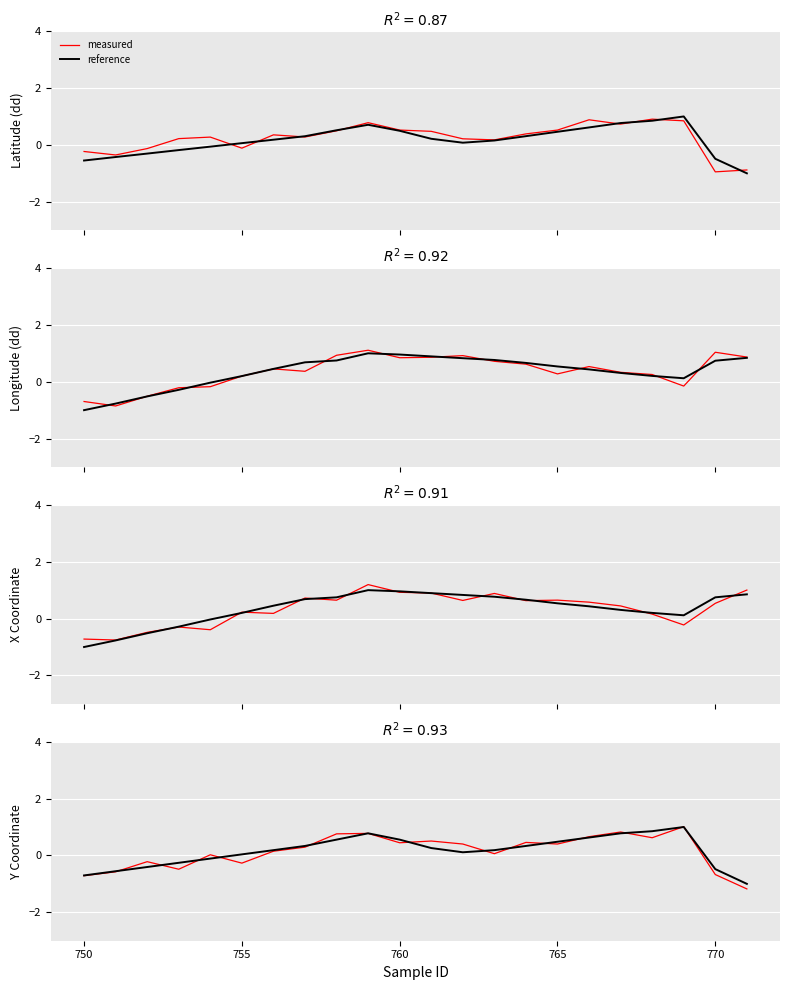

How many data points in measured are above 0?

15